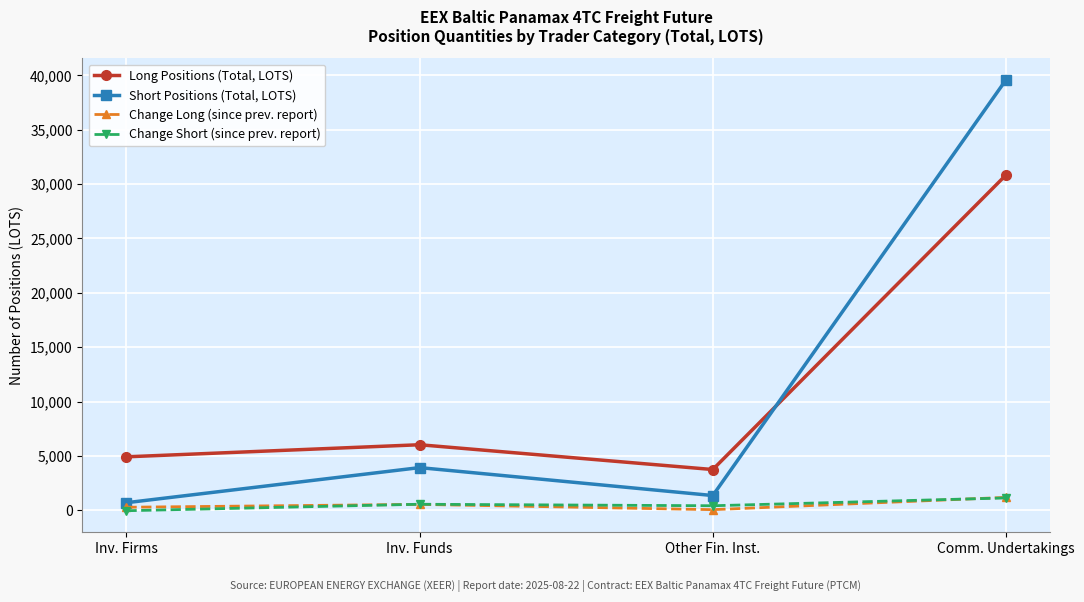

True or false: Change Long (since prev. report) and Long Positions (Total, LOTS) intersect in this chart.

False